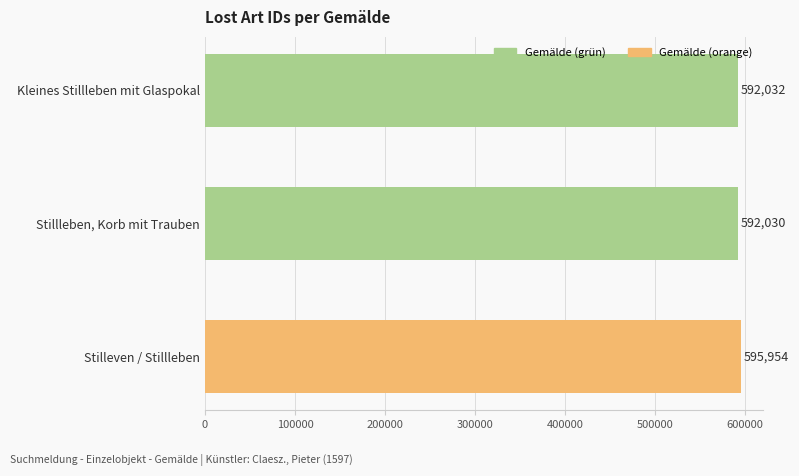

The chart shows a value of 802478 at Kleines Stillleben mit Glaspokal. True or false?

False